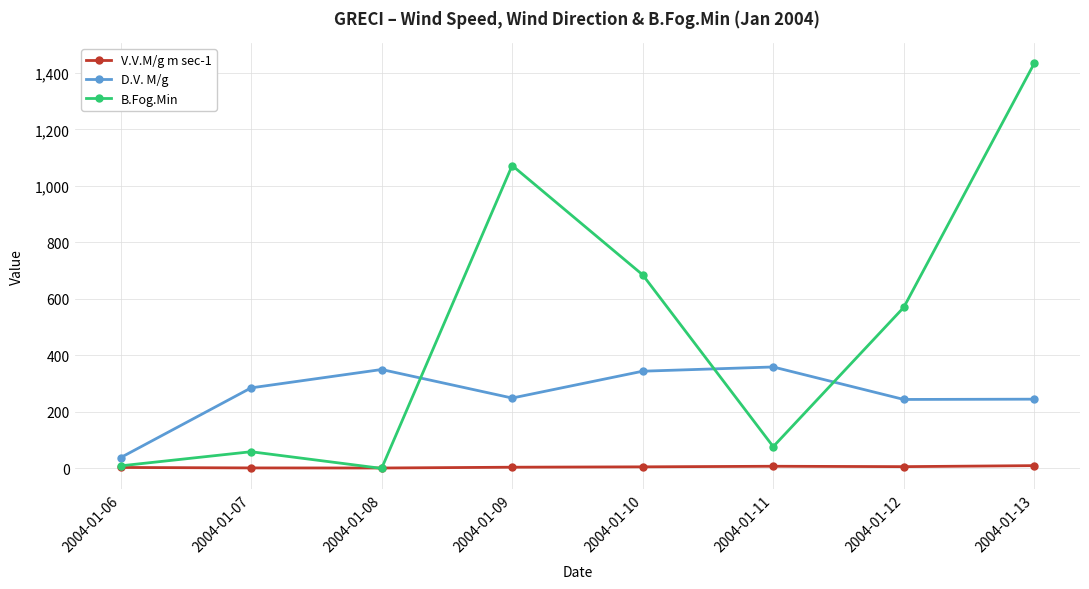

Which series has the widest spread of values?

B.Fog.Min